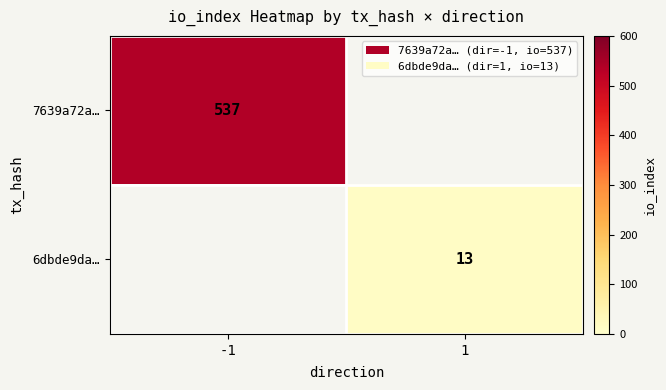

What is the smallest value displayed?

13.0